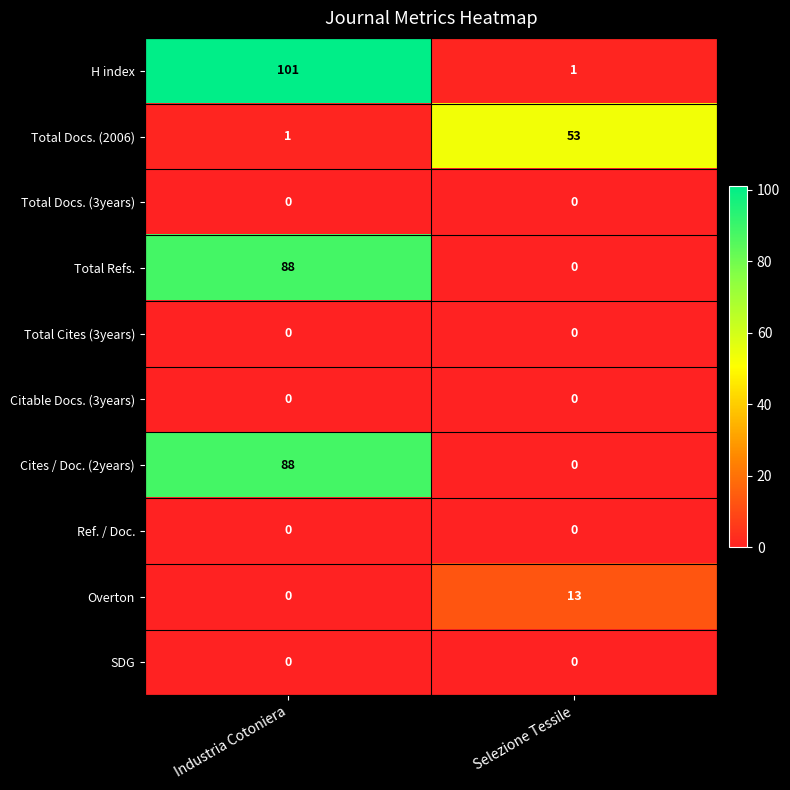

What is the total value across all series at Selezione Tessile?

67